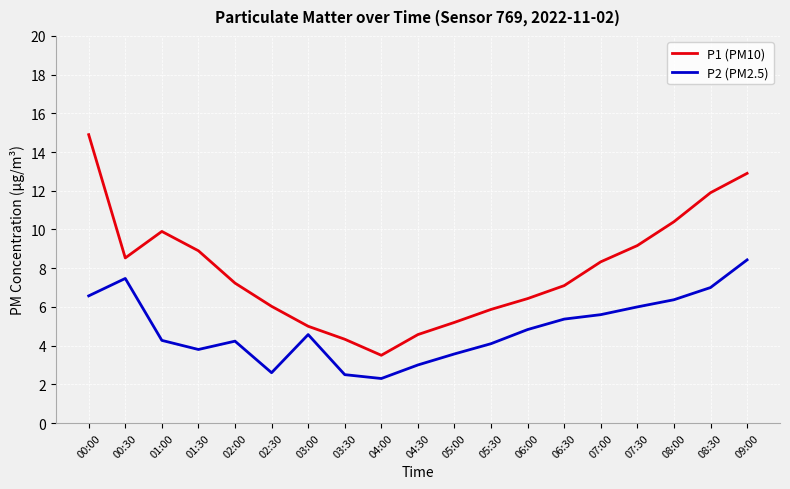

True or false: P1 (PM10) and P2 (PM2.5) cross at least once.

False